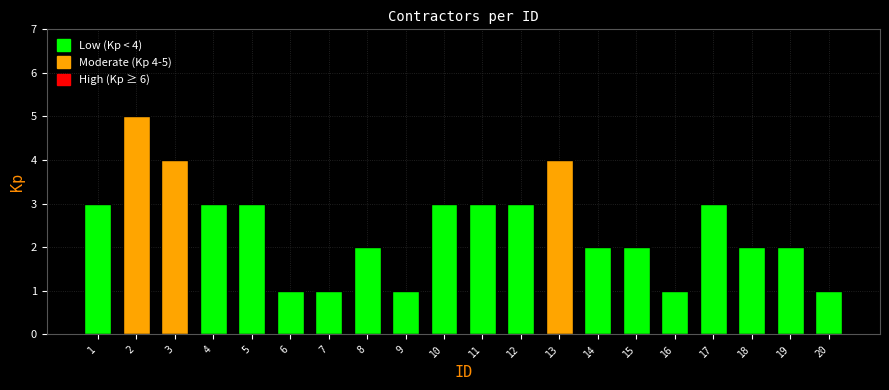

Reading left to right, extract all data points from this chart.

3	5	4	3	3	1	1	2	1	3	3	3	4	2	2	1	3	2	2	1